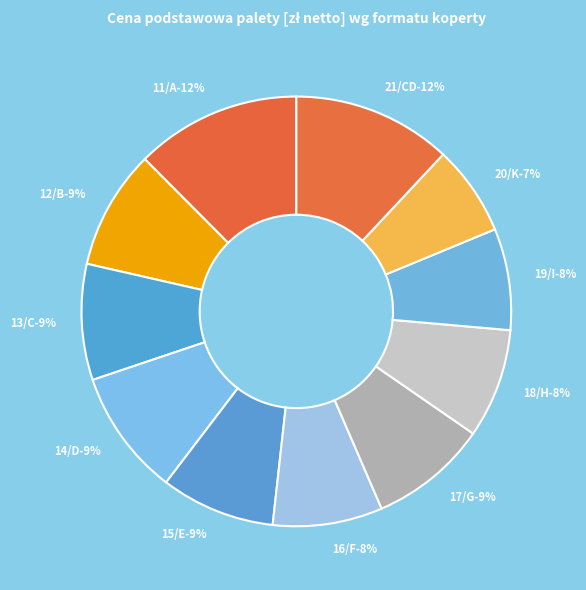

Do 14/D and 11/A together represent more than half of the pie?

No